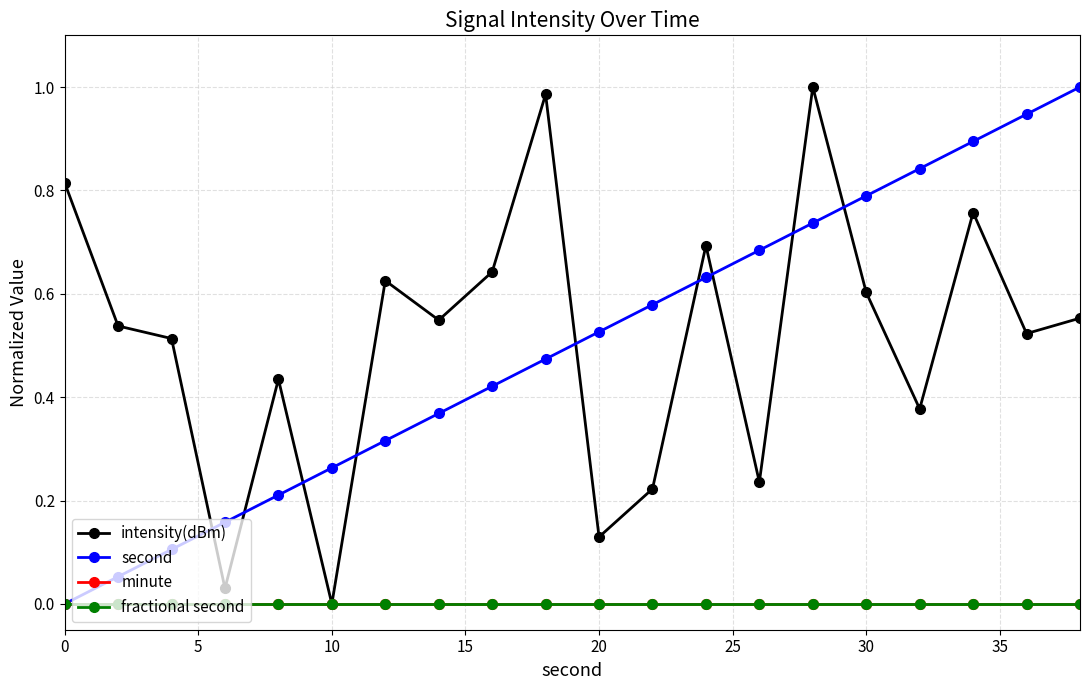

Is this an area chart (filled region under the line)?

No